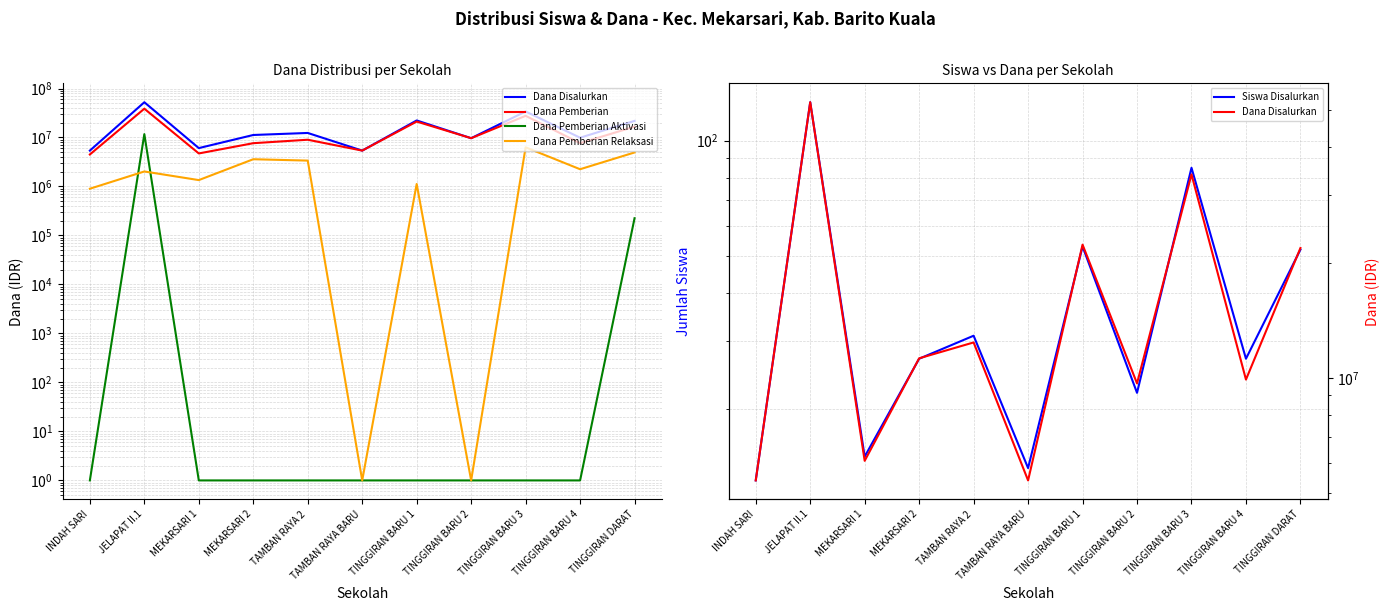

Reading left to right, extract all data points from this chart.

Dana Disalurkan: 5400000	52425000	6075000	11250000	12375000	5400000	22275000	9675000	33975000	9900000	21825000
Dana Pemberian: 4500000	38700000	4725000	7650000	9000000	5400000	21150000	9675000	27675000	7650000	16650000
Dana Pemberian Aktivasi: 1	11700000	1	1	1	1	1	1	1	1	225000
Dana Pemberian Relaksasi: 900000	2025000	1350000	3600000	3375000	1	1125000	1	6300000	2250000	4950000
Siswa Disalurkan: 13	126	15	27	31	14	53	22	85	27	52